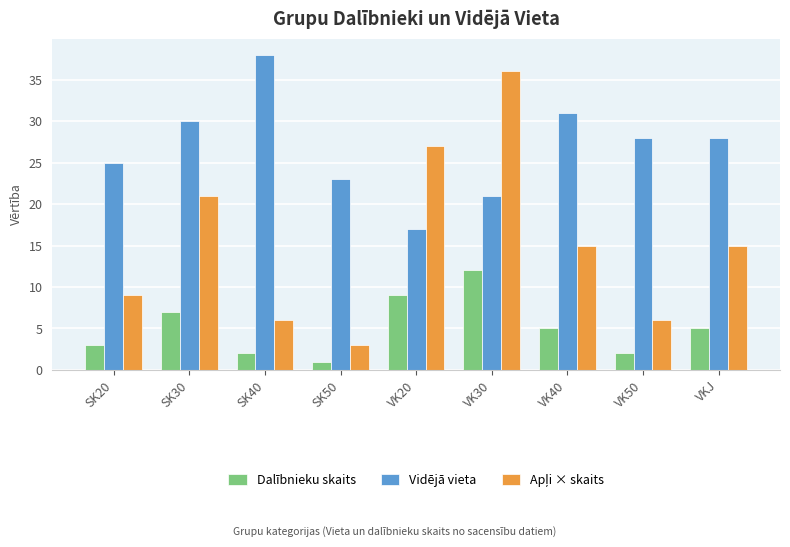

What is the spread (max minus min) of values at VK20?

18